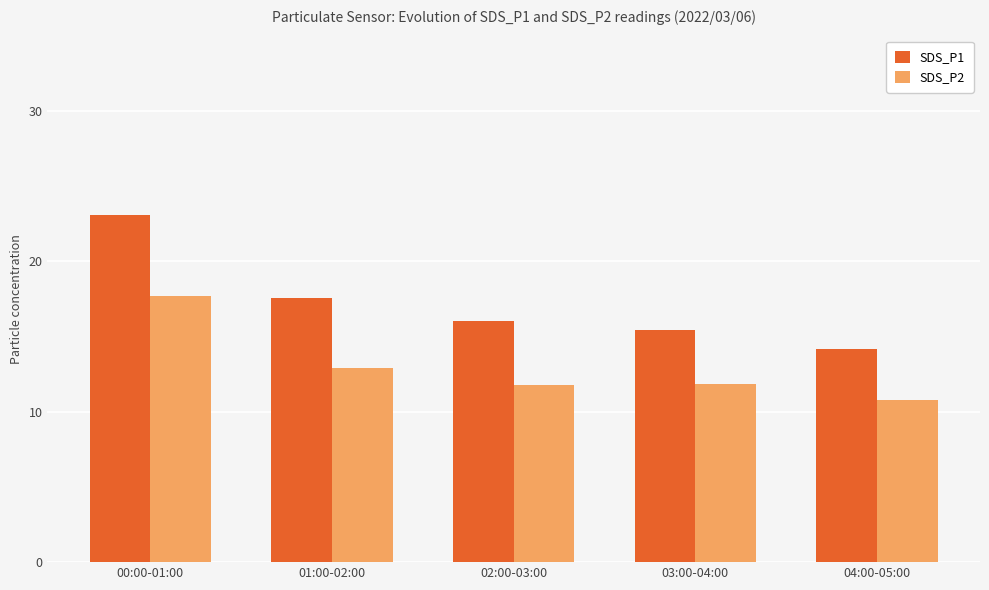

The SDS_P1 series shows 6.7 at 04:00-05:00. True or false?

False